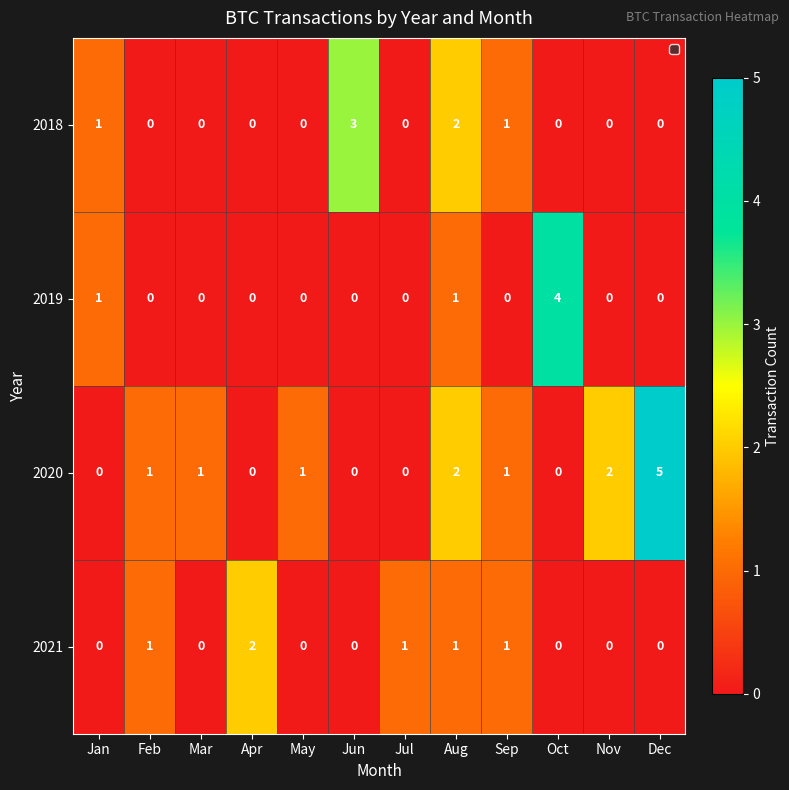

How many 2019 values are between 0 and 1?

11